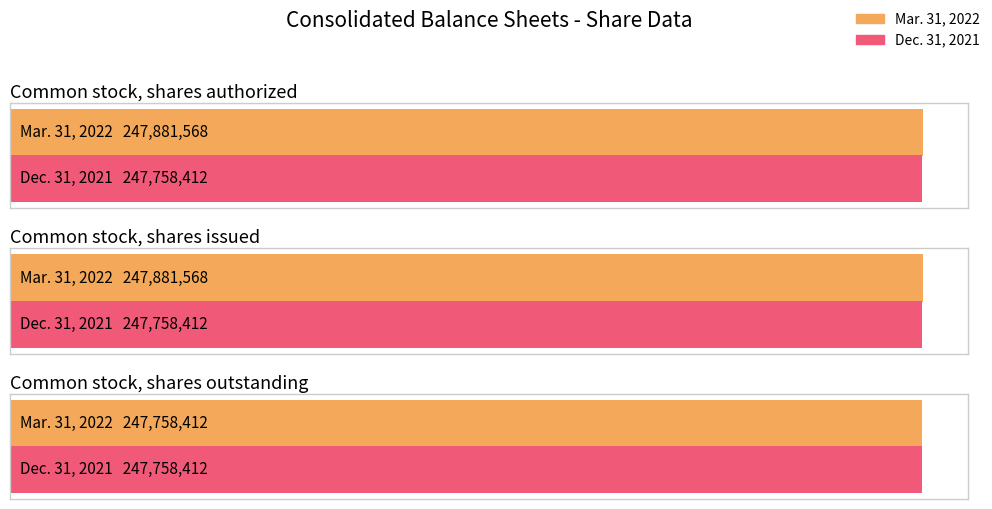

What is the label of the 1st bar from the left?

Common stock, shares authorized